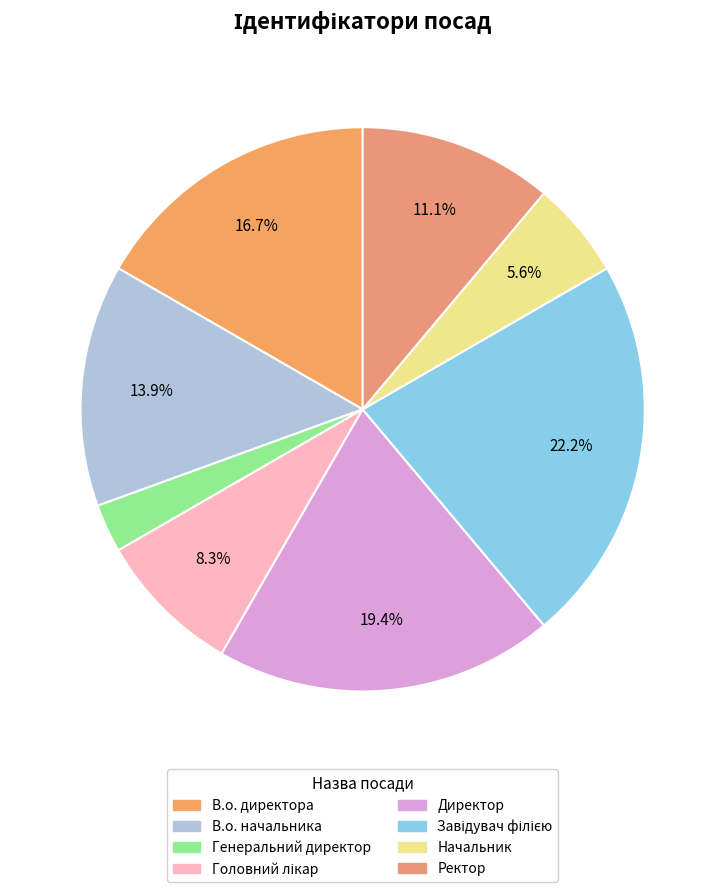

Between Головний лікар and В.о. начальника, which is larger?

В.о. начальника